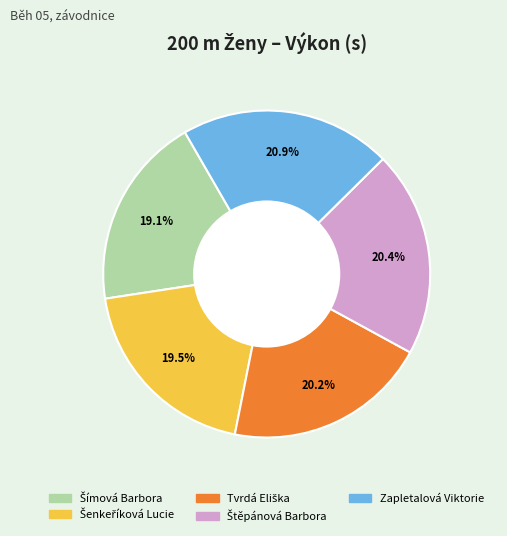

Which slice is the largest?

Zapletalová Viktorie